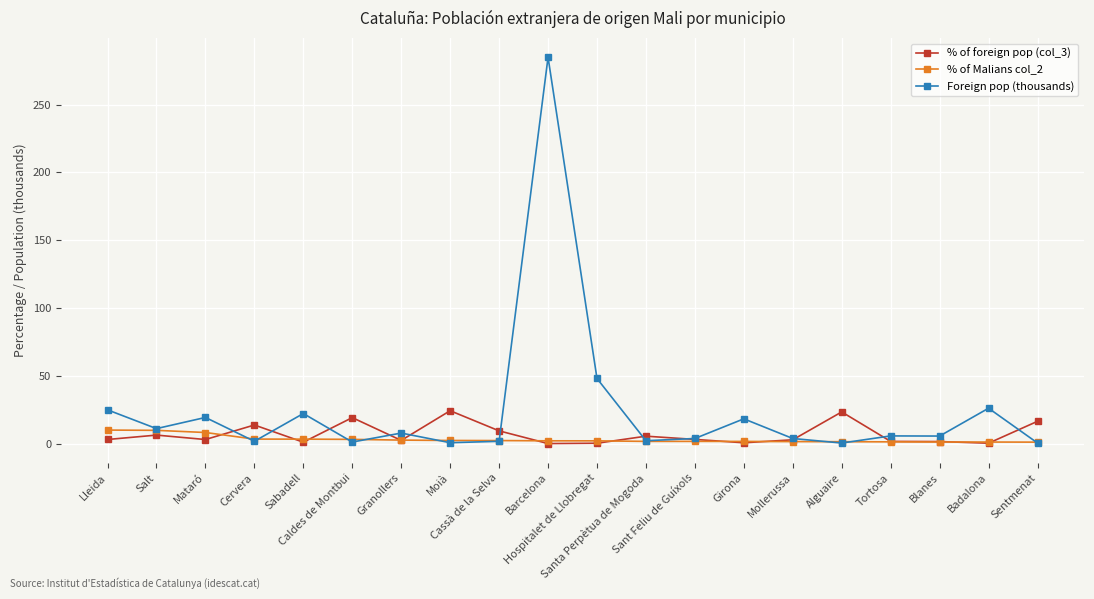

Rank the series by their maximum value, from lowest to highest.

% of Malians col_2, % of foreign pop (col_3), Foreign pop (thousands)